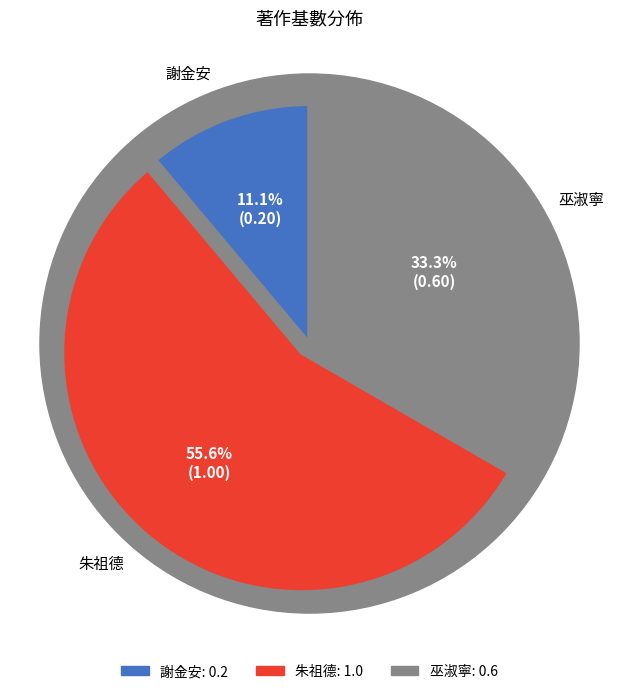

How many slices are in this pie chart?

3